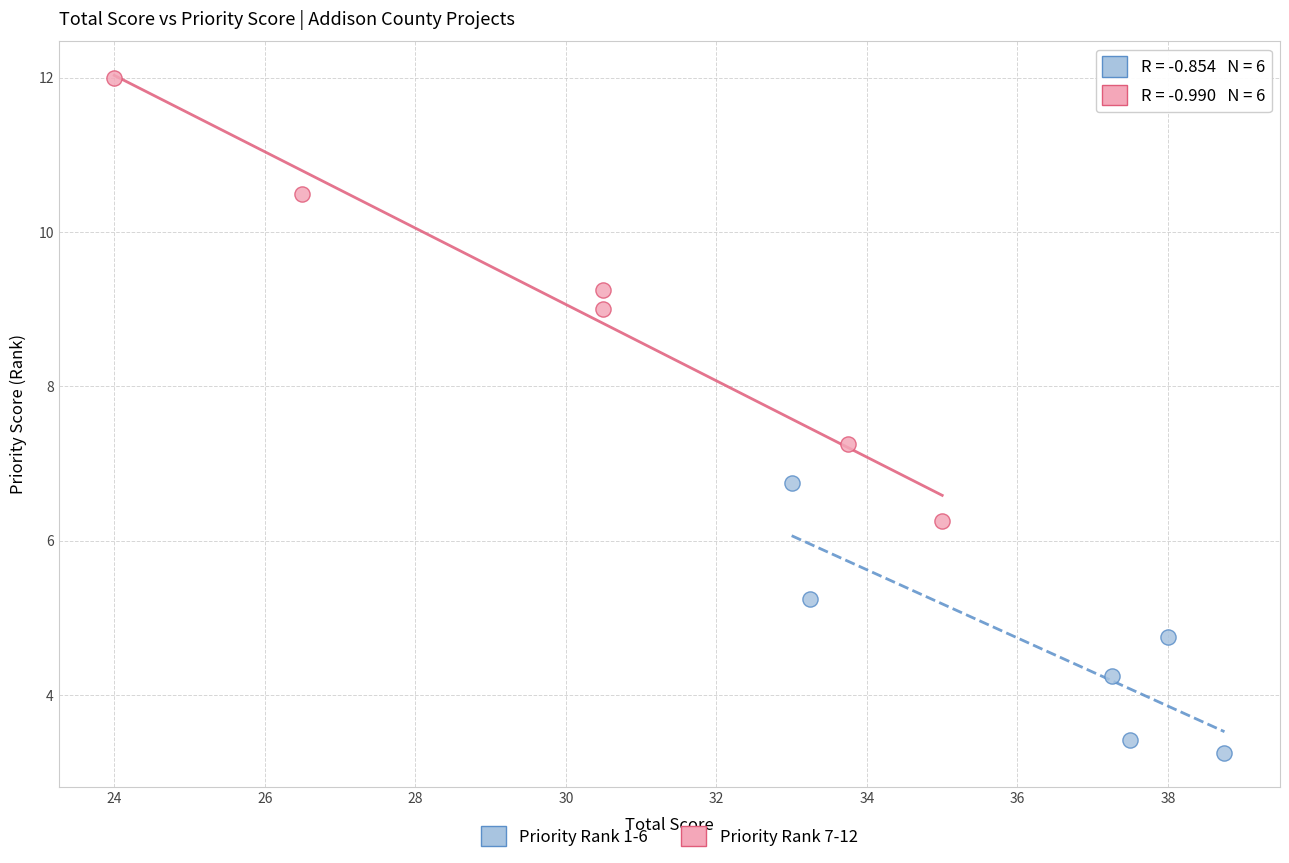

Which series has the largest Y range (max minus min)?

Priority Rank 7-12